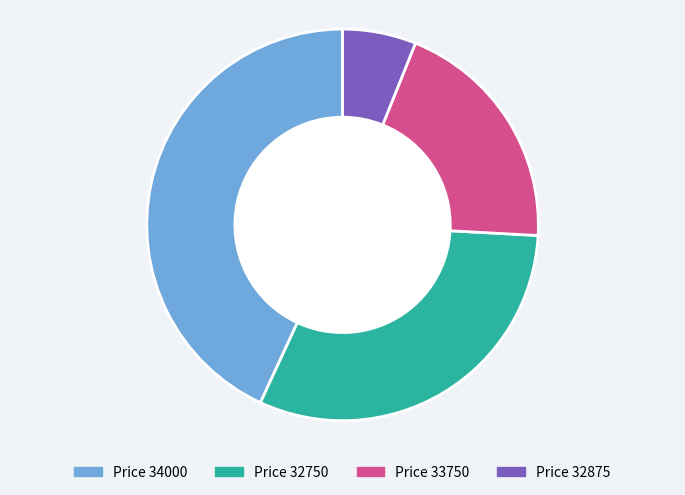

Is there a majority slice in this chart?

No